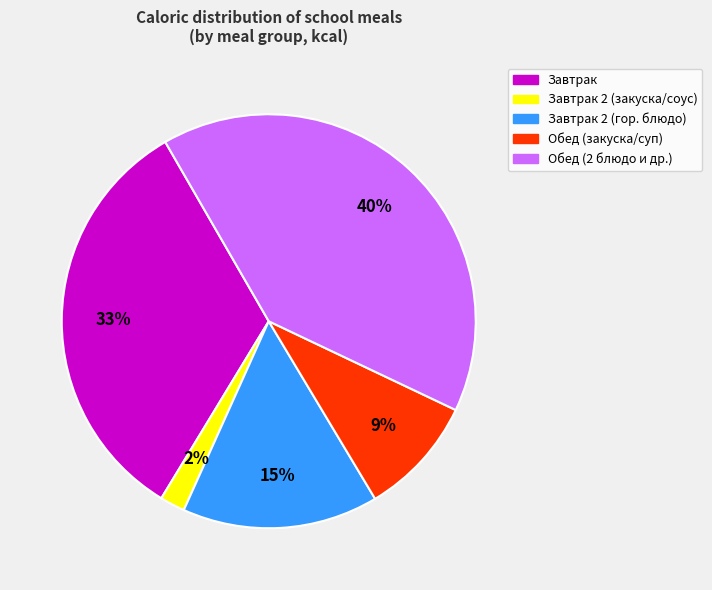

To the nearest percent, what is the average slice percentage?

20%